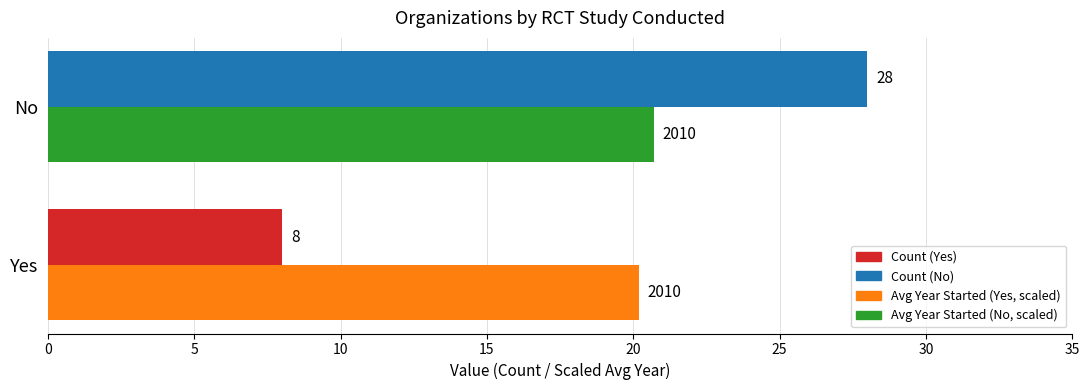

What is the greatest value displayed?

28.0